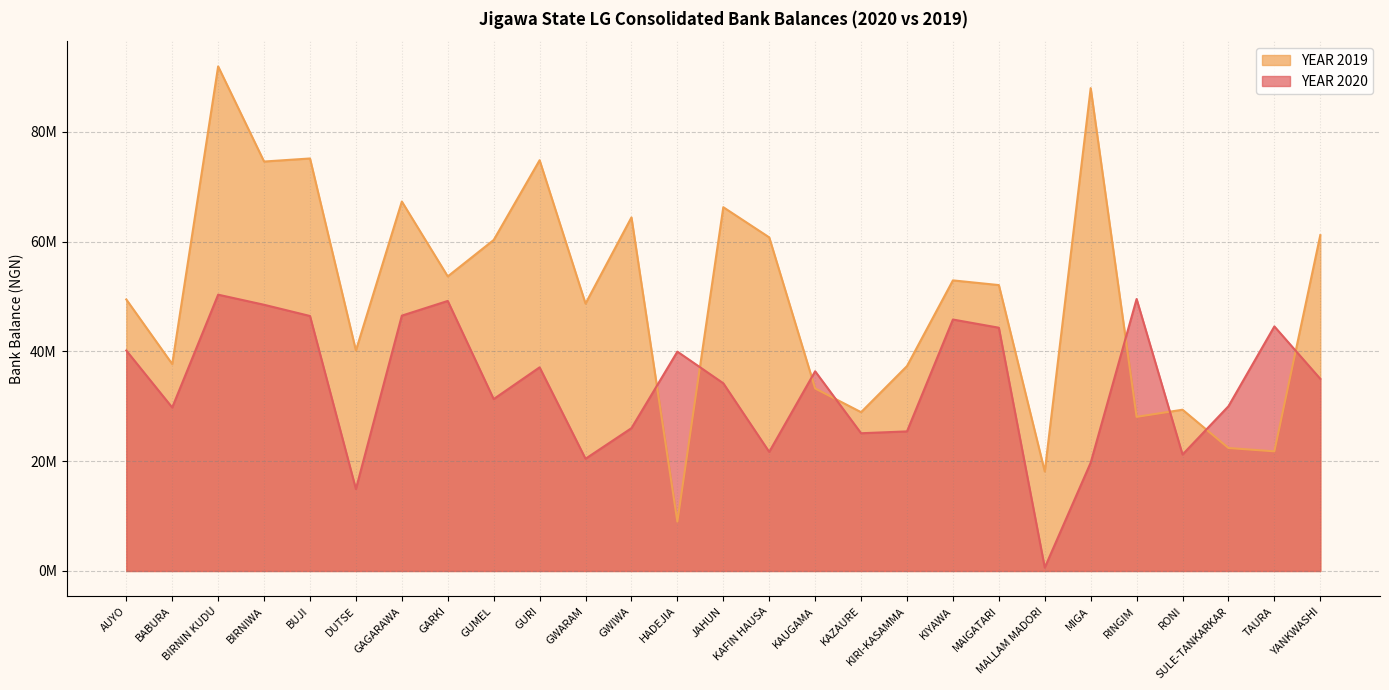

True or false: YEAR 2019 has more than 0 interior local peaks.

True